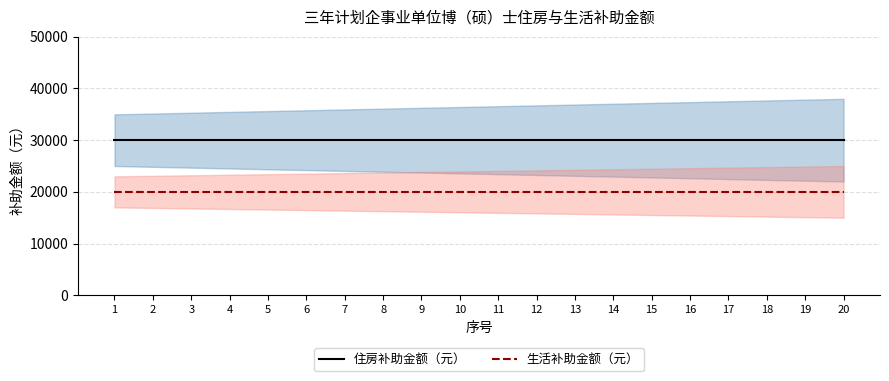

Which series has the largest total across all categories?

住房补助金额（元）